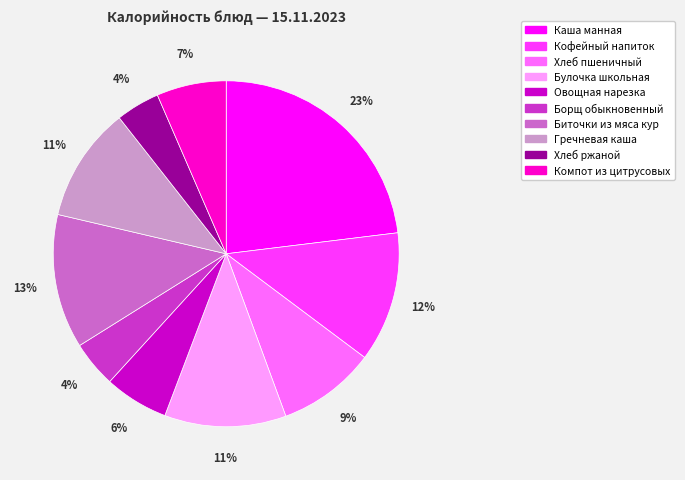

Is the sum of Хлеб пшеничный and Булочка школьная greater than half?

No